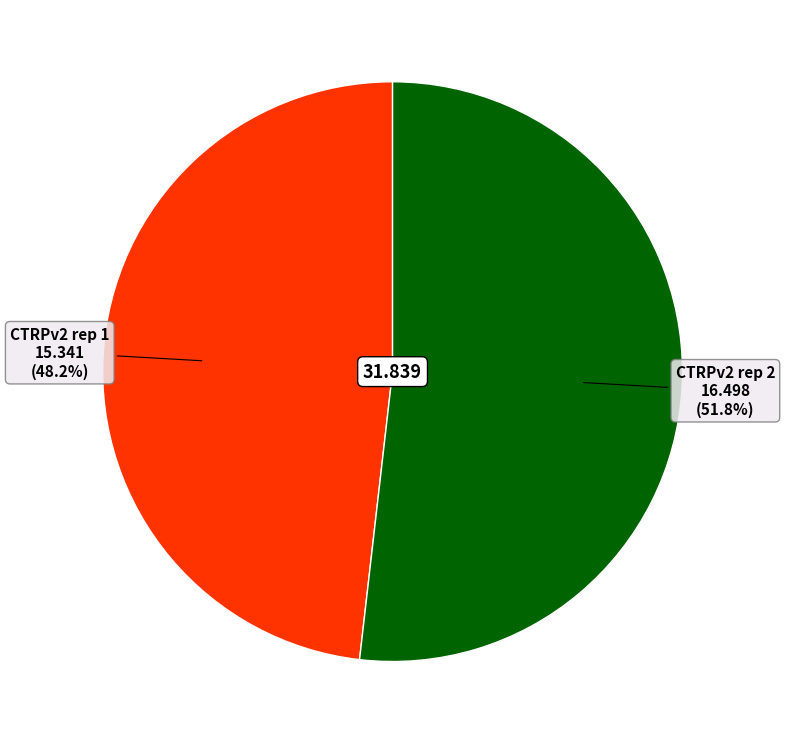

Is there a majority slice in this chart?

Yes